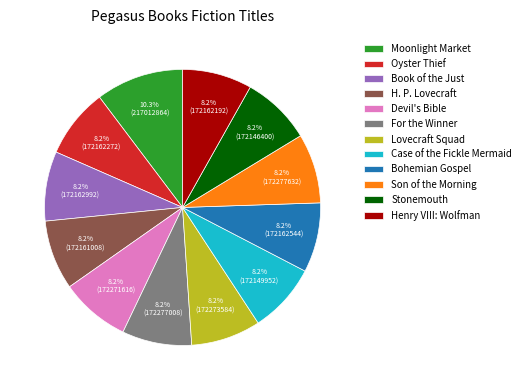

Do Case of the Fickle Mermaid and For the Winner together represent more than half of the pie?

No